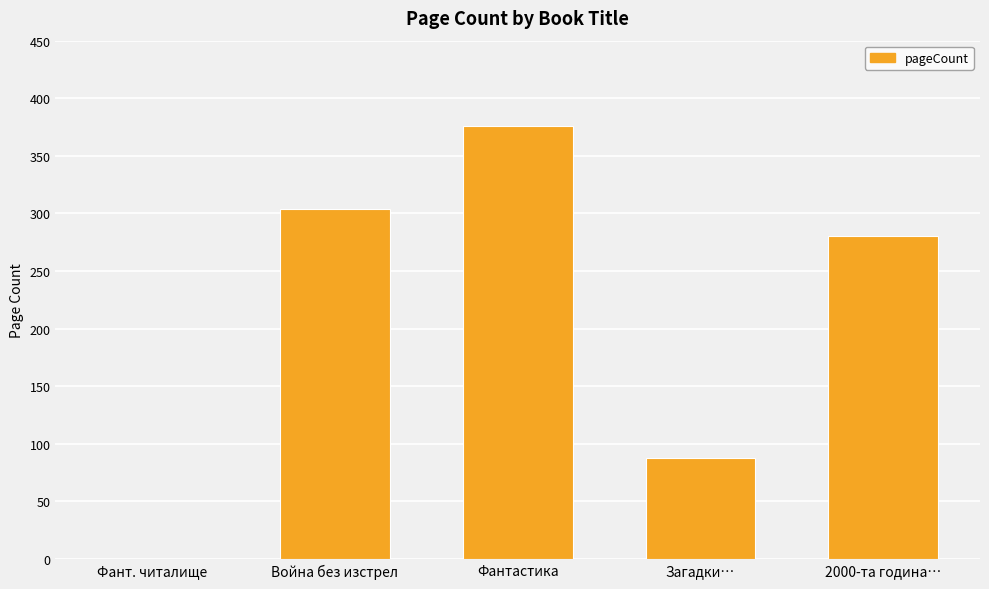

Where is the data nearest to the value 188?

2000-та година…